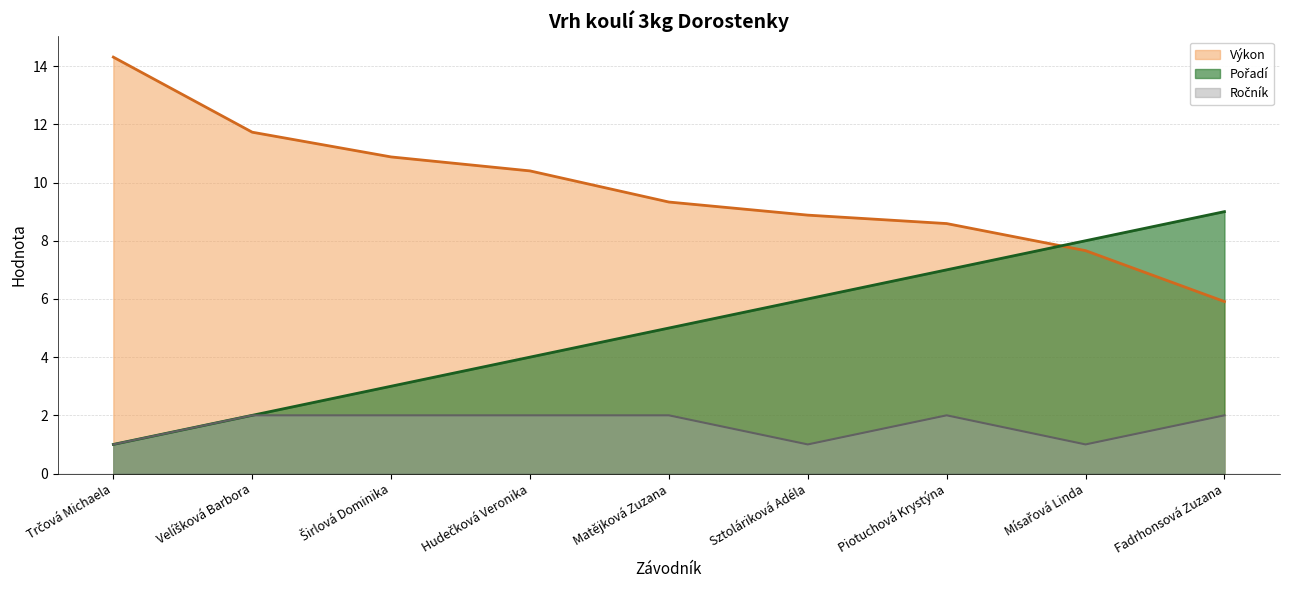

Between Piotuchová Krystýna and Širlová Dominika, which is larger?

Širlová Dominika